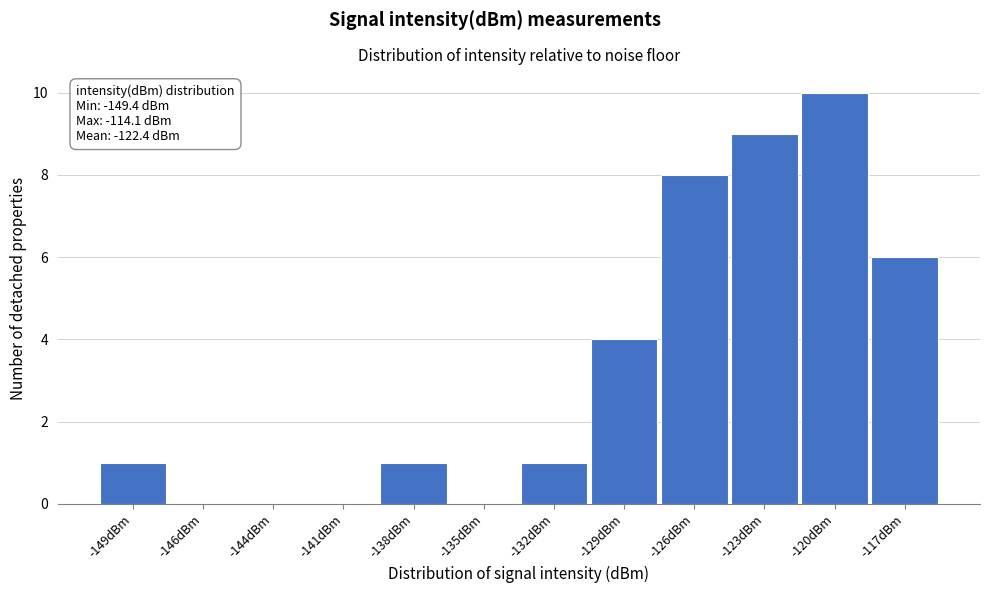

Reading right to left, extract all data points from this chart.

-117dBm=6	-120dBm=10	-123dBm=9	-126dBm=8	-129dBm=4	-132dBm=1	-135dBm=0	-138dBm=1	-141dBm=0	-144dBm=0	-146dBm=0	-149dBm=1